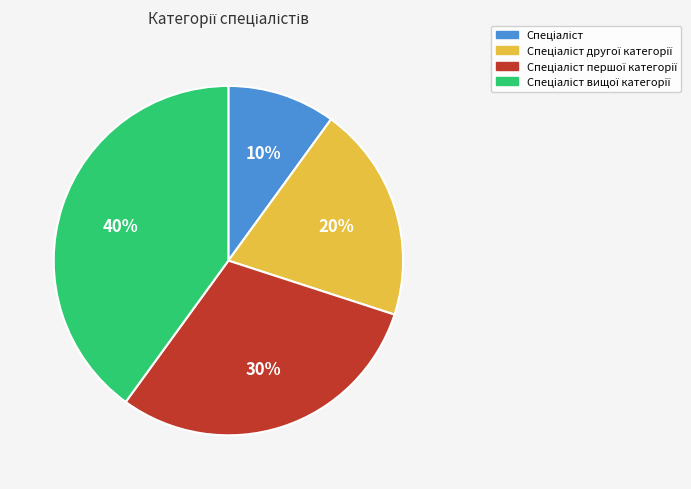

Does any single category account for the majority?

No